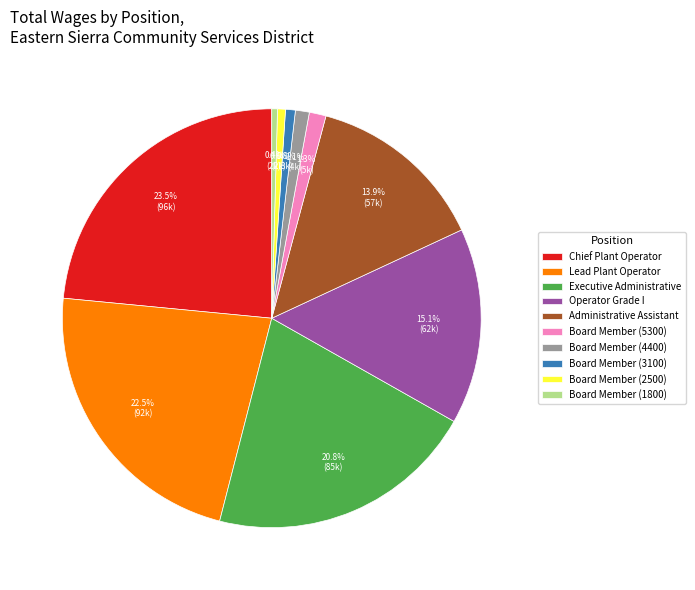

Is there any slice that represents more than half of the pie?

No